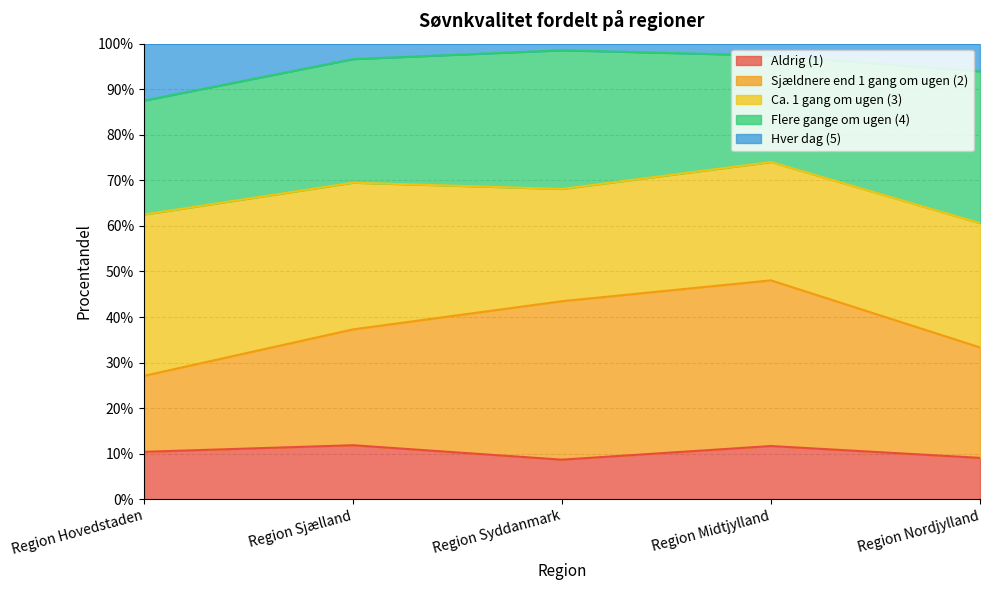

What is the label of the 4th point from the left?

Region Midtjylland